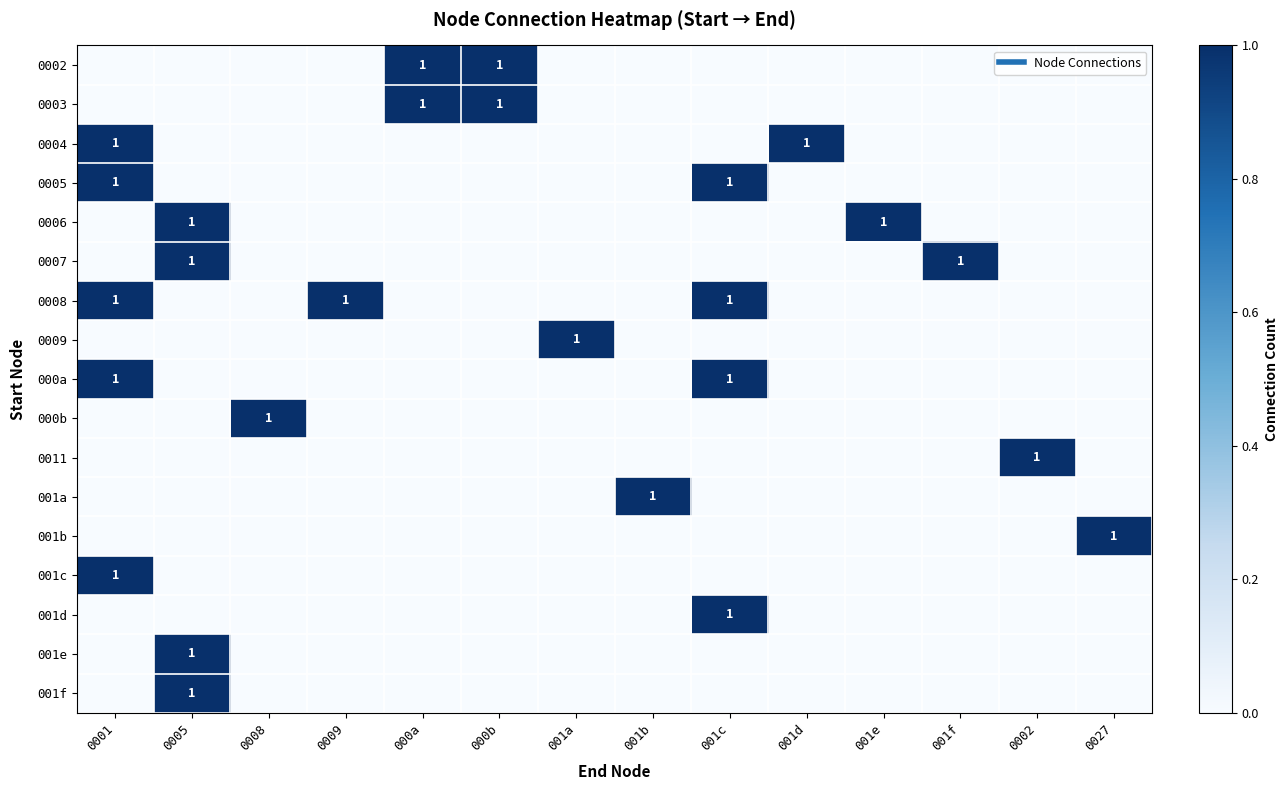

What is the total value across all series at 001e?

1